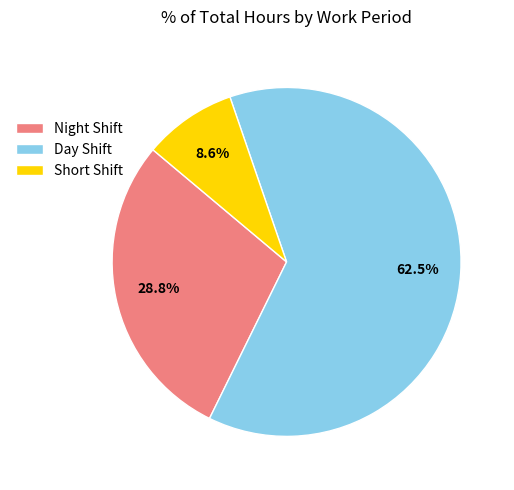

Which slice is the smallest?

Short Shift